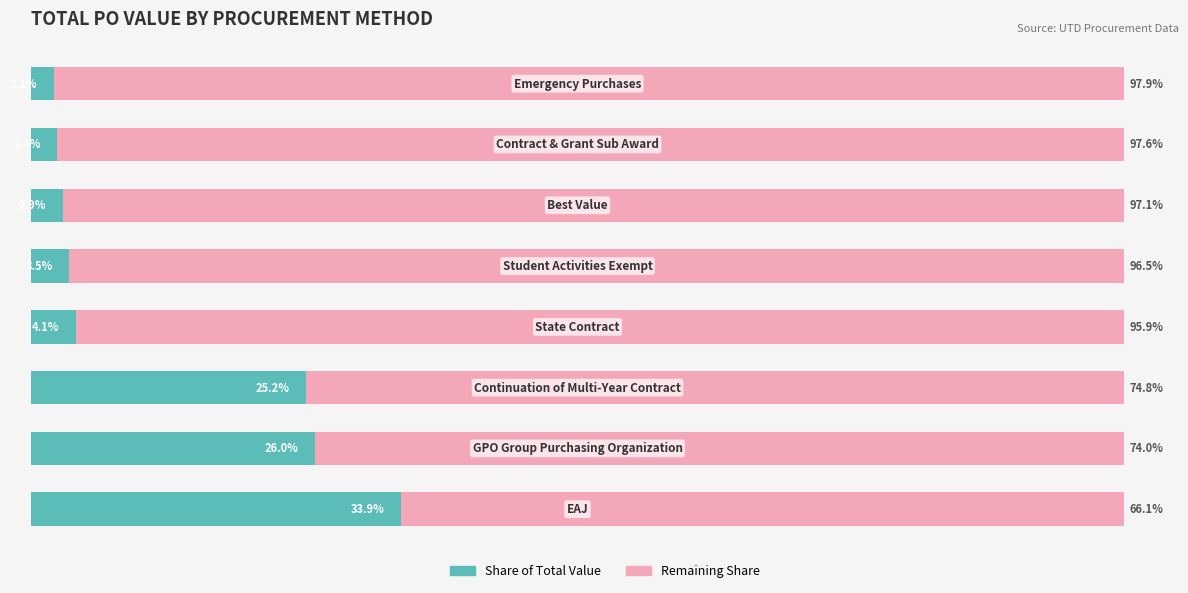

What are all the series names shown in the legend?

Share of Total Value, Remaining Share